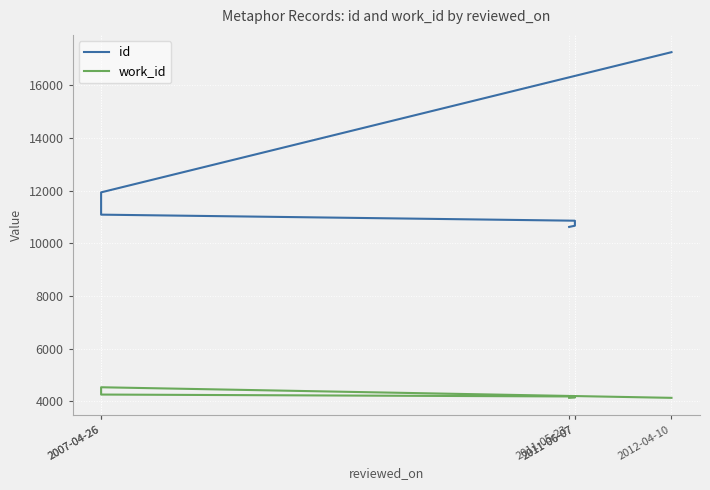

True or false: id and work_id cross at least once.

False